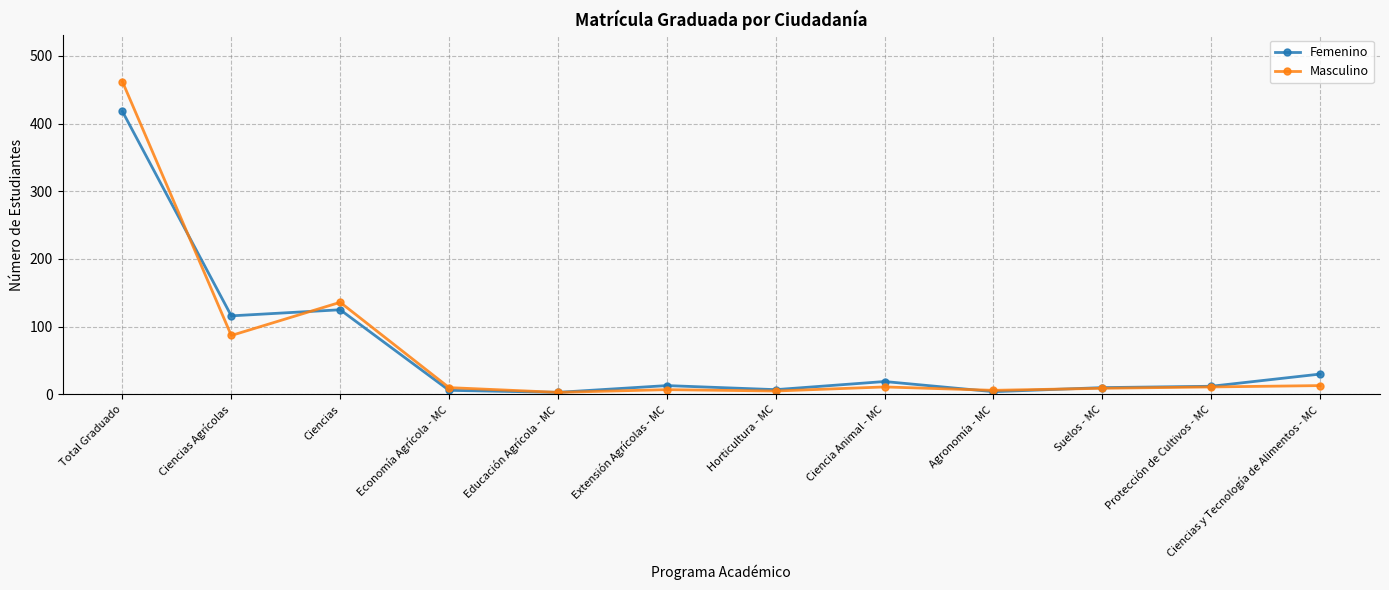

What is the average value of the Masculino series?

63